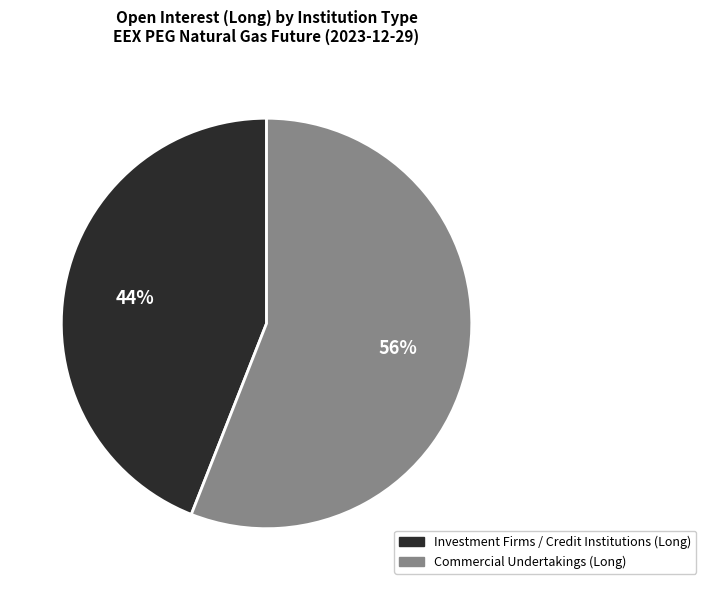

To the nearest percent, what is the difference between the largest and smallest slice percentages?

12%